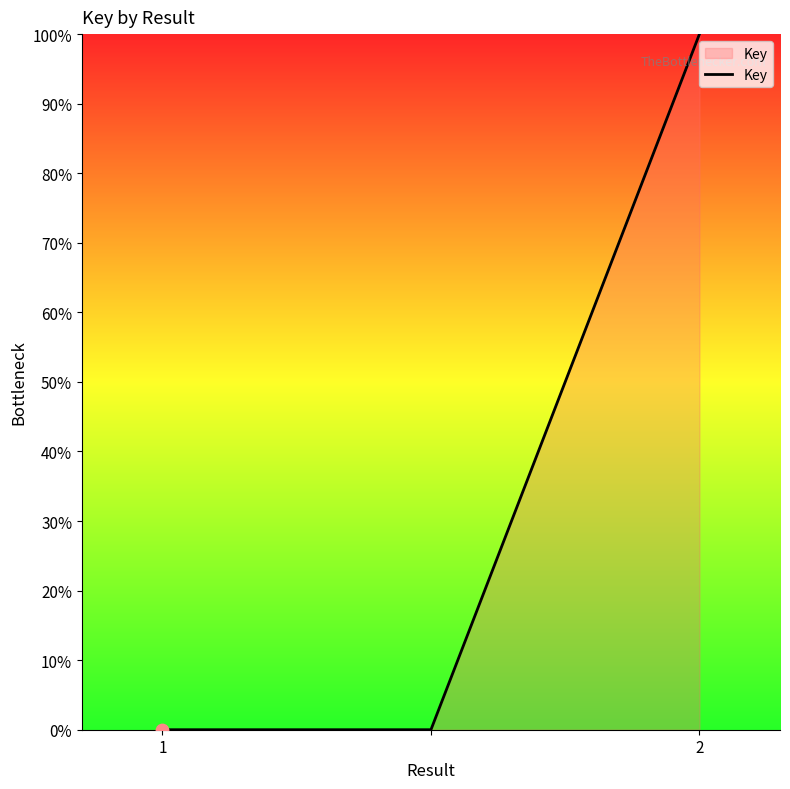

What is the maximum value shown in the chart?

100